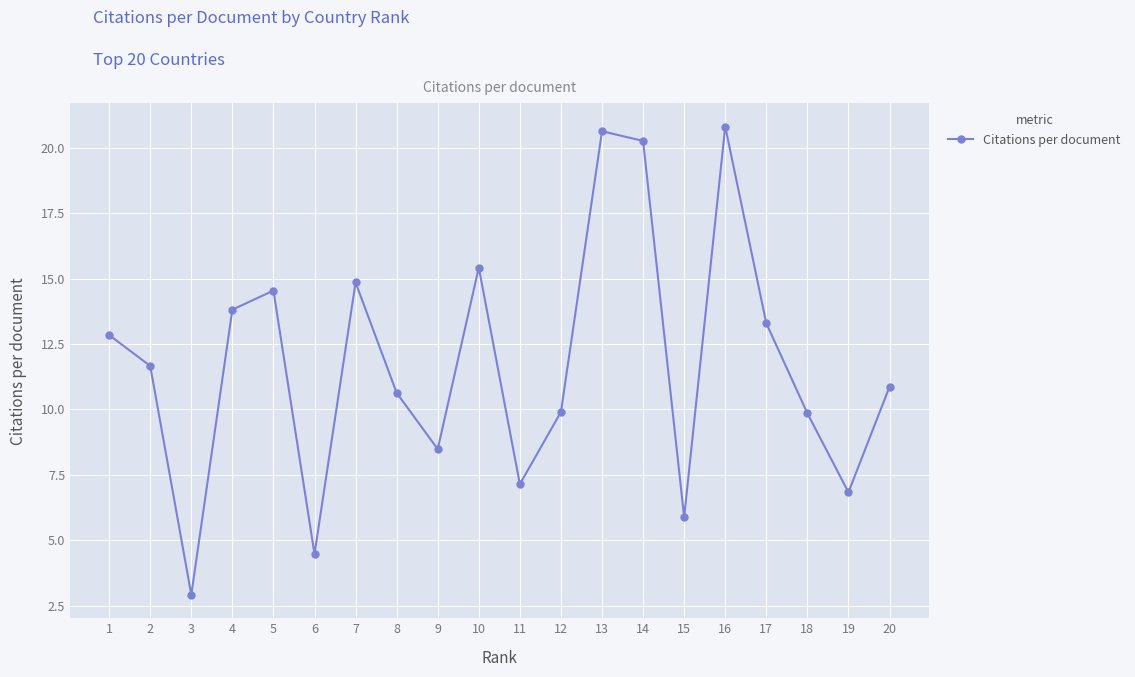

How many points are higher than both their immediate neighbors (excluding endpoints)?

5